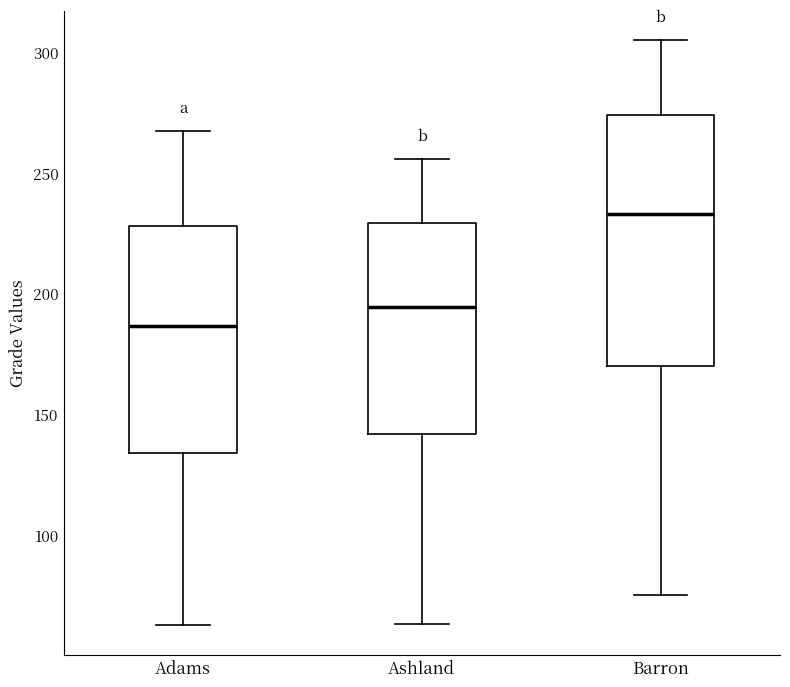

Which box is the tallest, from its lower edge to its upper edge?

Barron